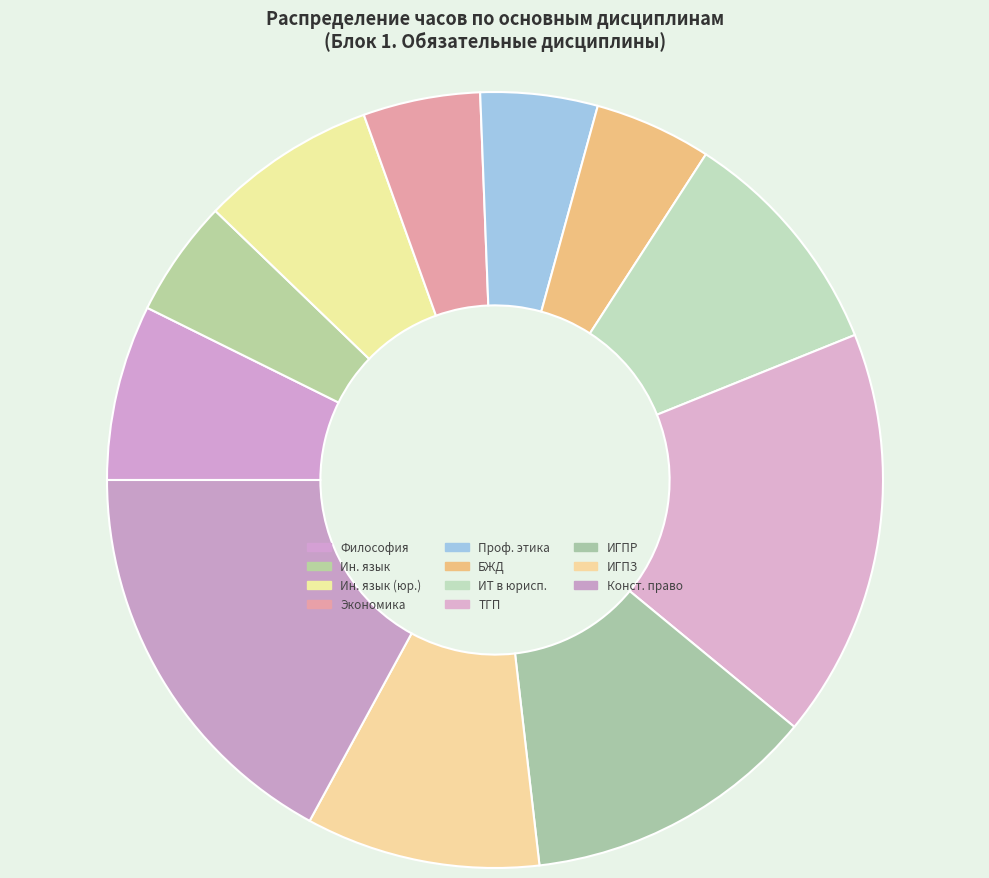

Which slice is the largest?

Теория государства и права